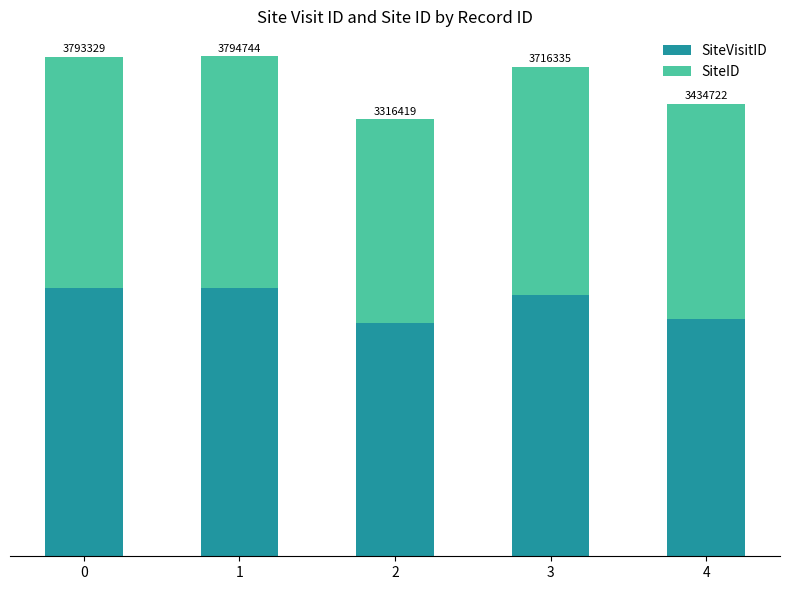

What are all the series names shown in the legend?

SiteVisitID, SiteID